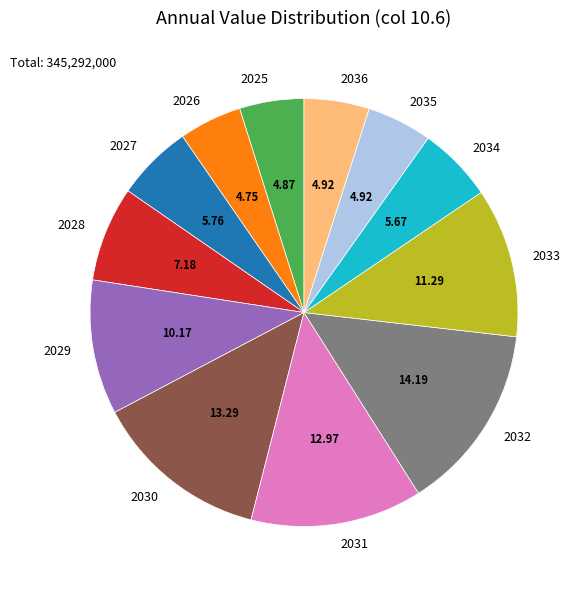

Is it true that 2027 is 6% of the pie?

True